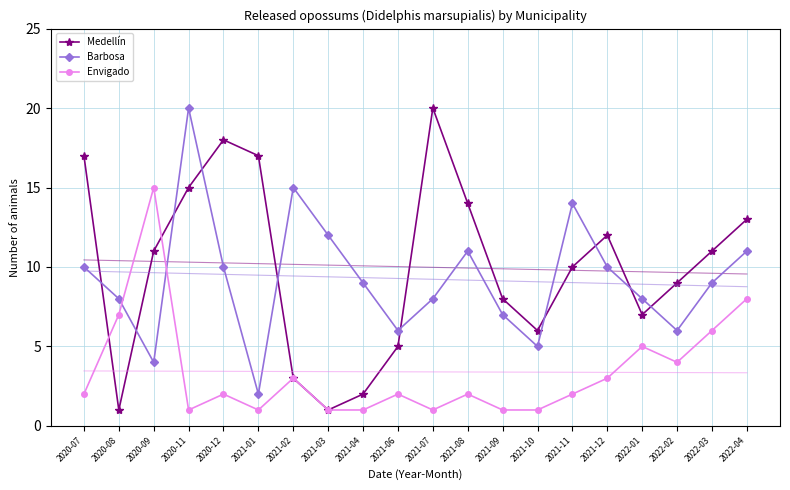

Between which two adjacent categories do Envigado and Medellín first intersect?

2020-07 and 2020-08